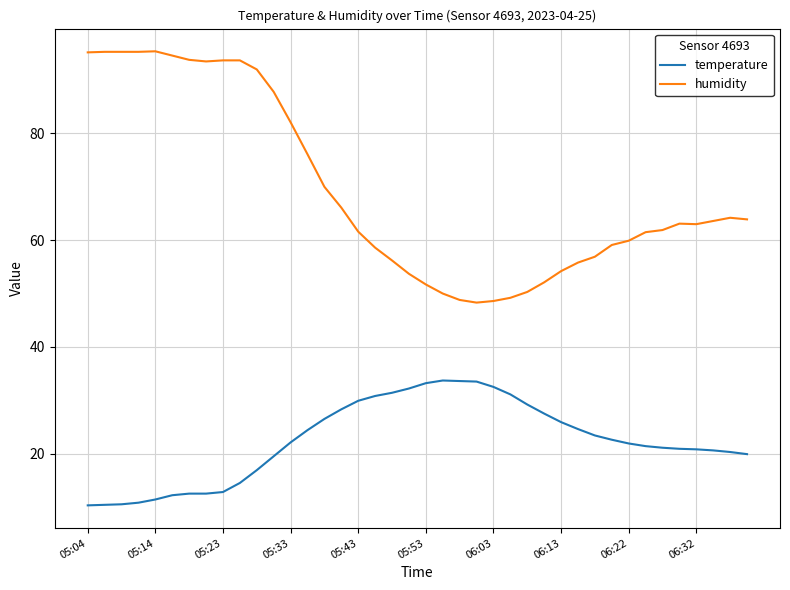

True or false: humidity and temperature cross at least once.

False